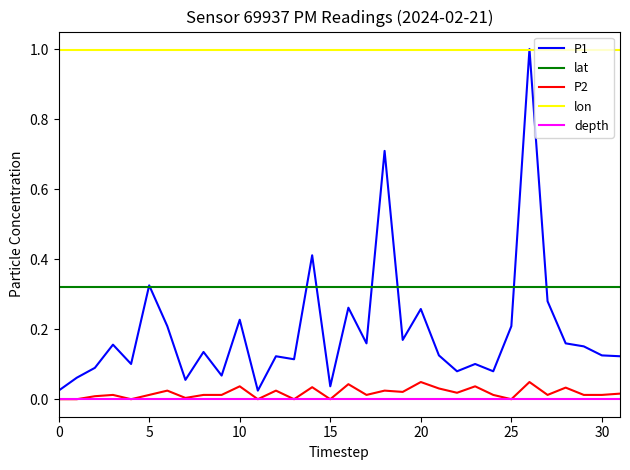

How many distinct data groups are displayed?

5